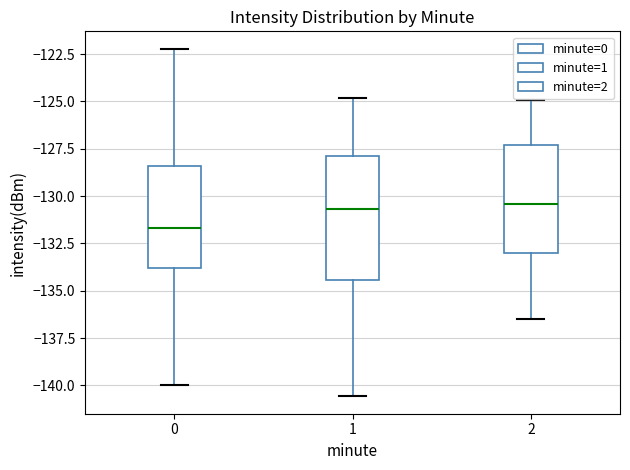

Reading left to right, transcribe this box plot: for each box, give where its median line is, the range the box spans, and where its two whiskers end, as read against the y-axis. The values are not printed on the chart, so give them approximately, as read against the axis.

0: median -131.5, box -134.0 to -128.5, whiskers -140.0 to -122.0
1: median -130.5, box -134.5 to -128.0, whiskers -140.5 to -125.0
2: median -130.5, box -133.0 to -127.5, whiskers -136.5 to -125.0